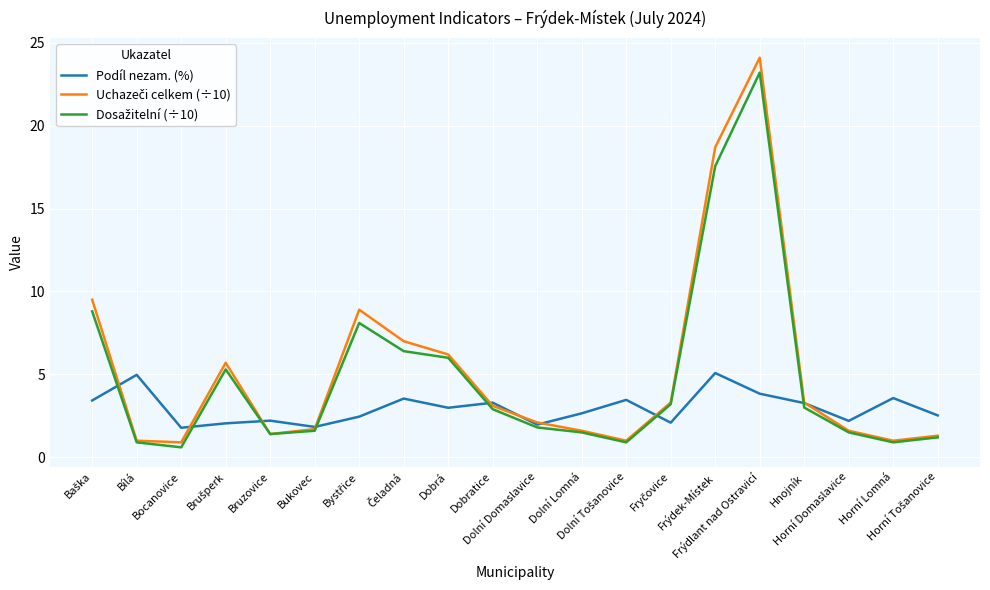

At which category does the chart reach its minimum across all series?

Bocanovice